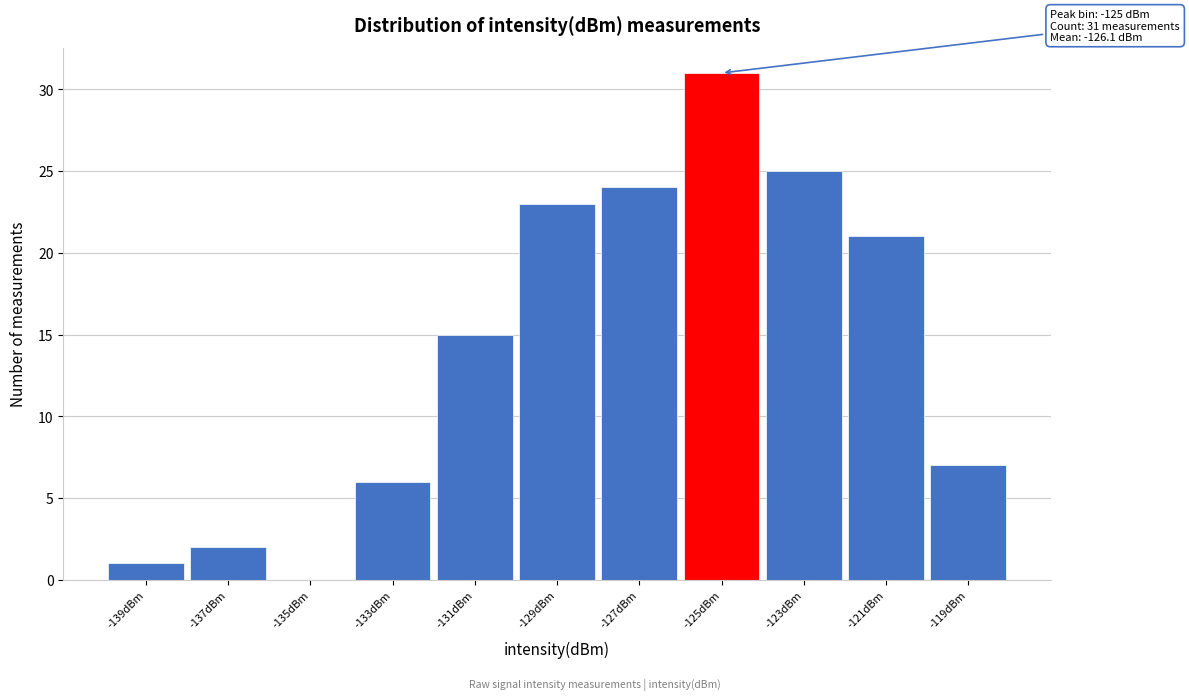

Which range on the x-axis has the tallest bar?

-126 to -124